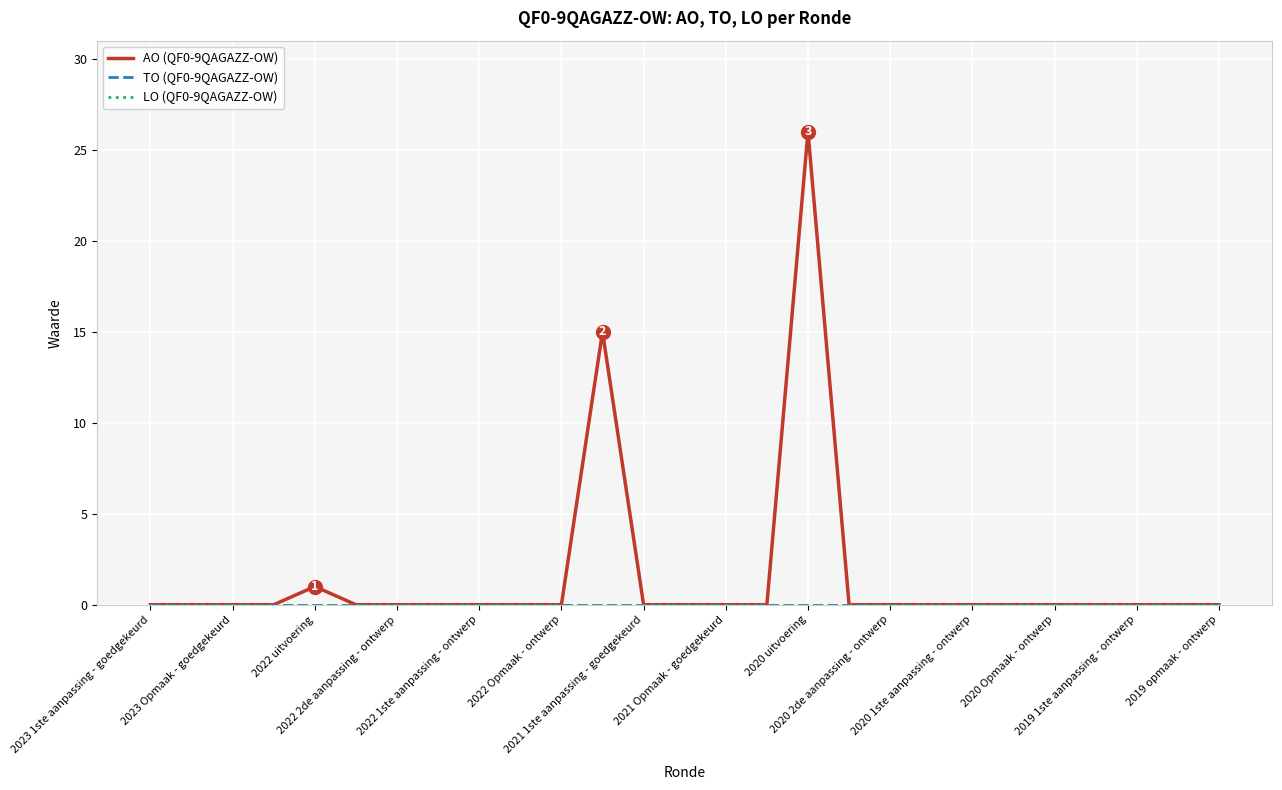

Does the chart have visible grid lines?

Yes